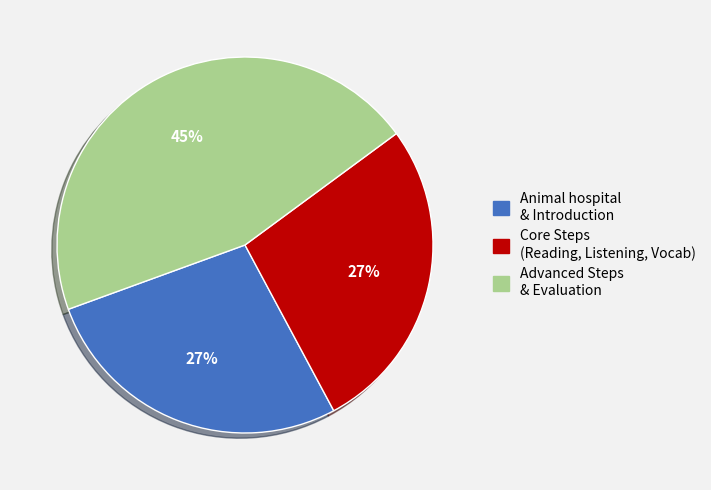

To the nearest percent, what is the difference between the largest and smallest slice percentages?

18%